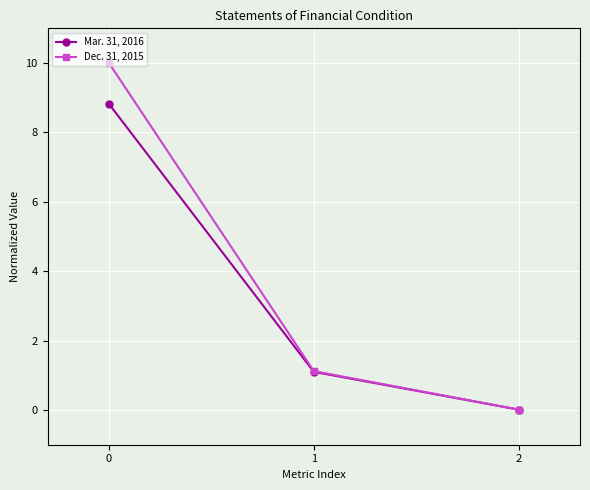

True or false: Dec. 31, 2015 has a value of 2.0 at 1.

False